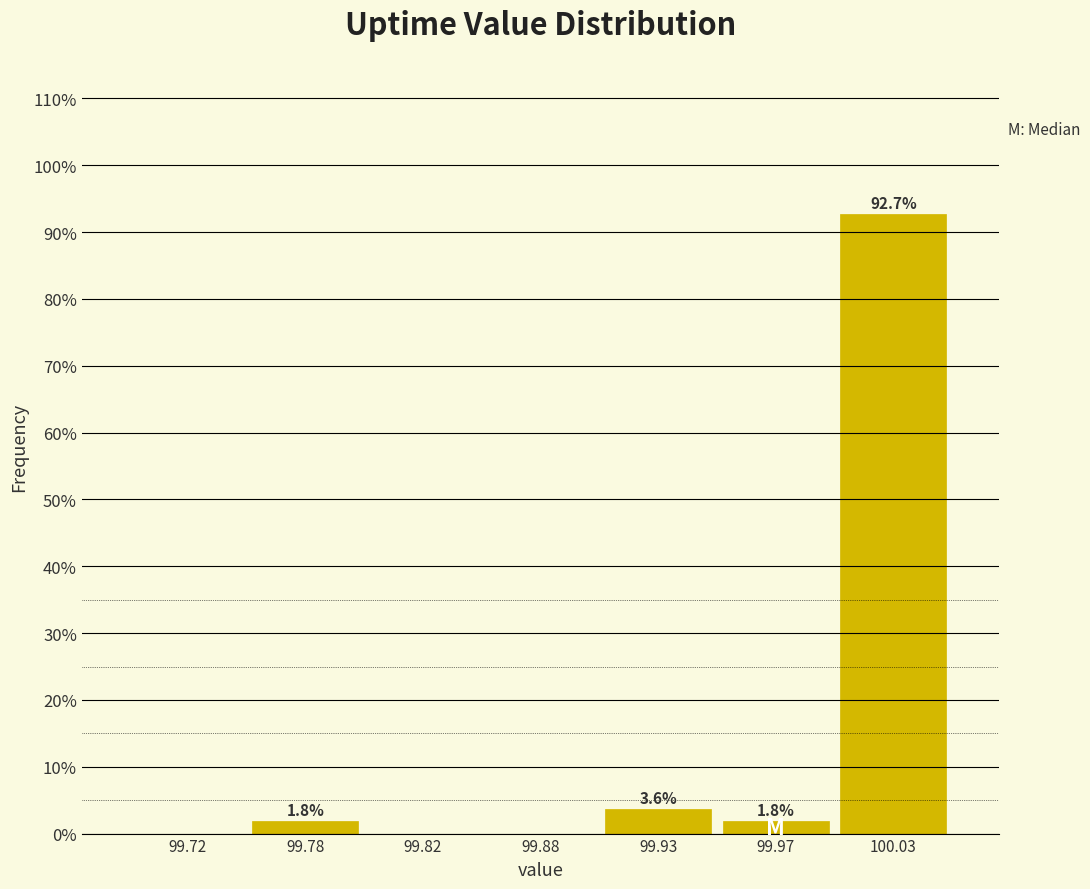

Reading right to left, extract all data points from this chart.

100.03=92.7	99.97=1.8	99.93=3.6	99.88=0.0	99.82=0.0	99.78=1.8	99.72=0.0